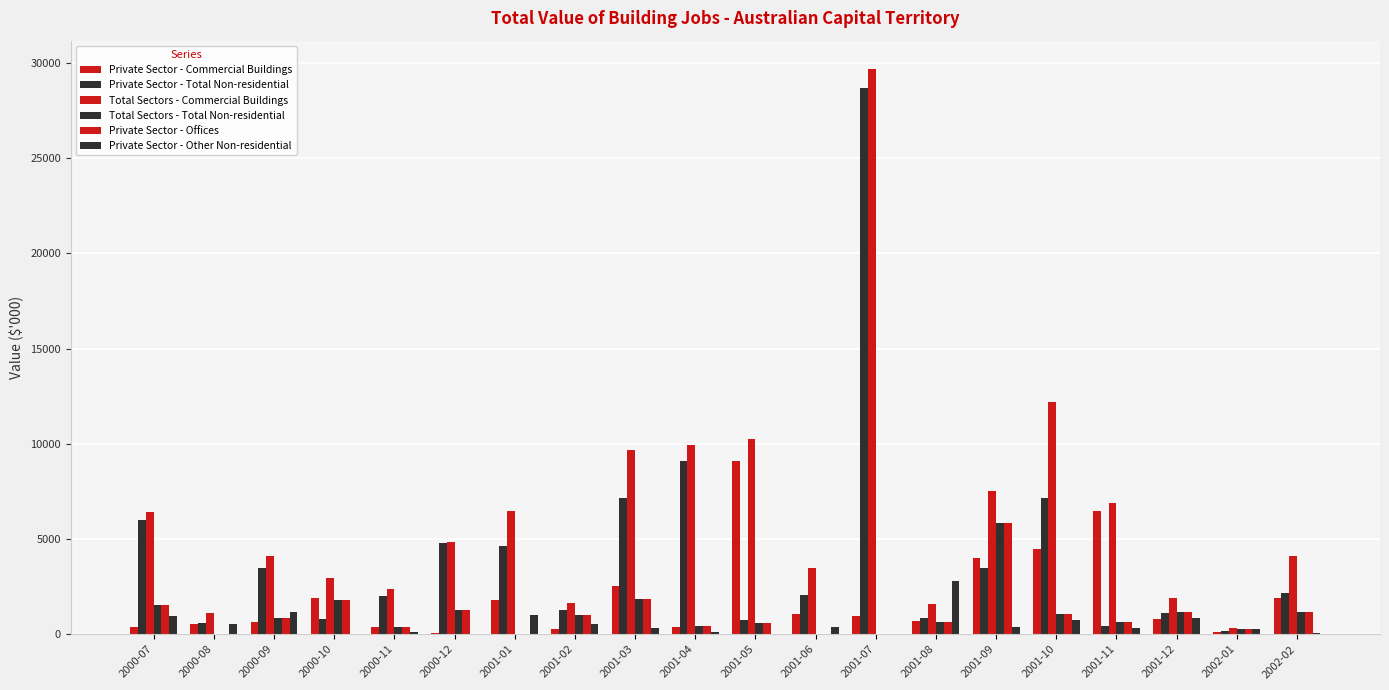

List the series in order of their peak value, highest first.

Total Sectors - Commercial Buildings, Private Sector - Total Non-residential, Private Sector - Commercial Buildings, Total Sectors - Total Non-residential, Private Sector - Offices, Private Sector - Other Non-residential